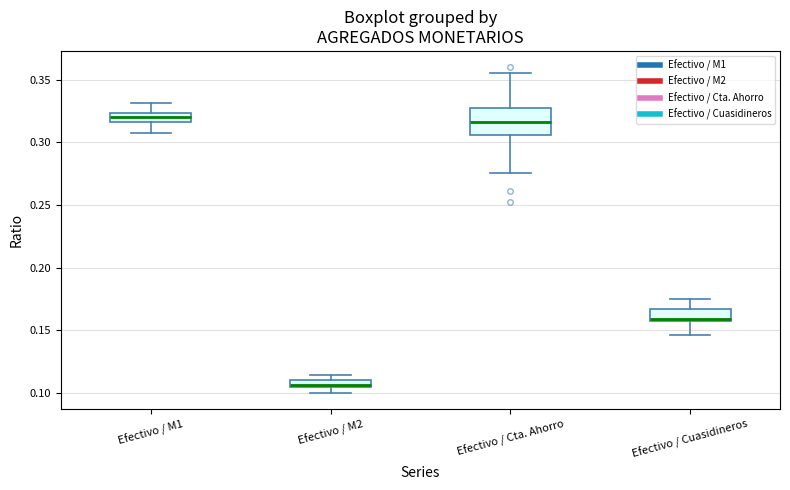

Which box's median line is the lowest?

Efectivo / M2